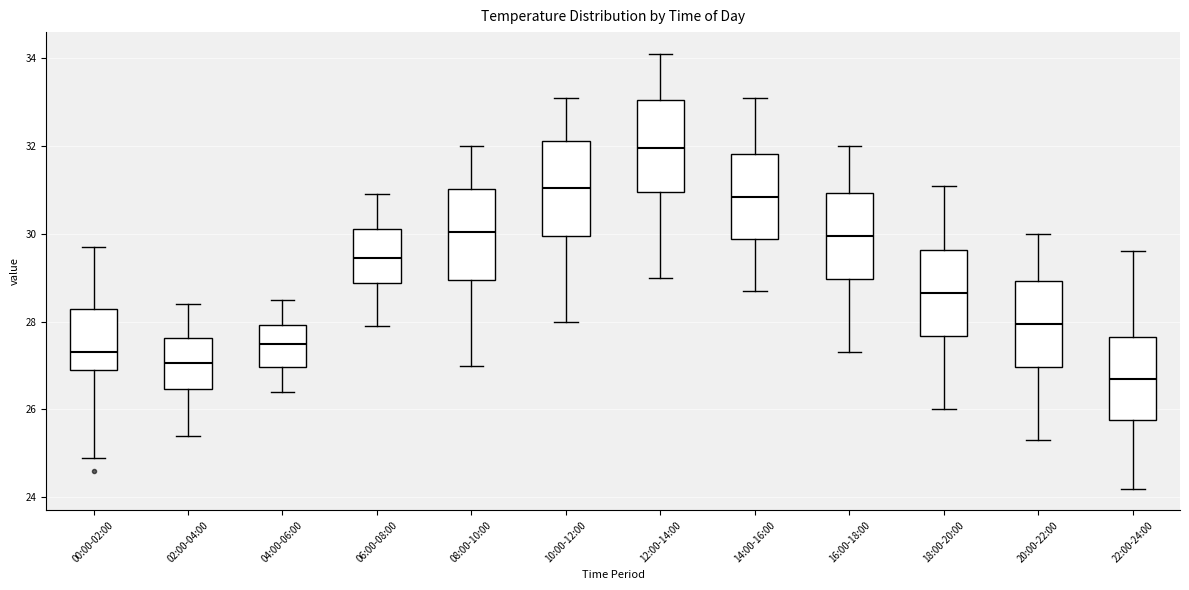

Which box has the highest median line?

12:00-14:00